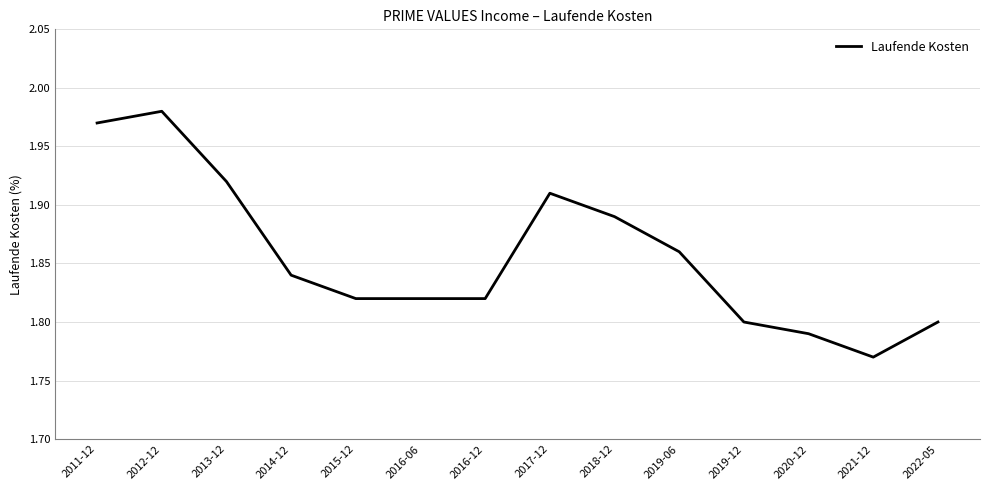

At which label is the value closest to 1?

2021-12